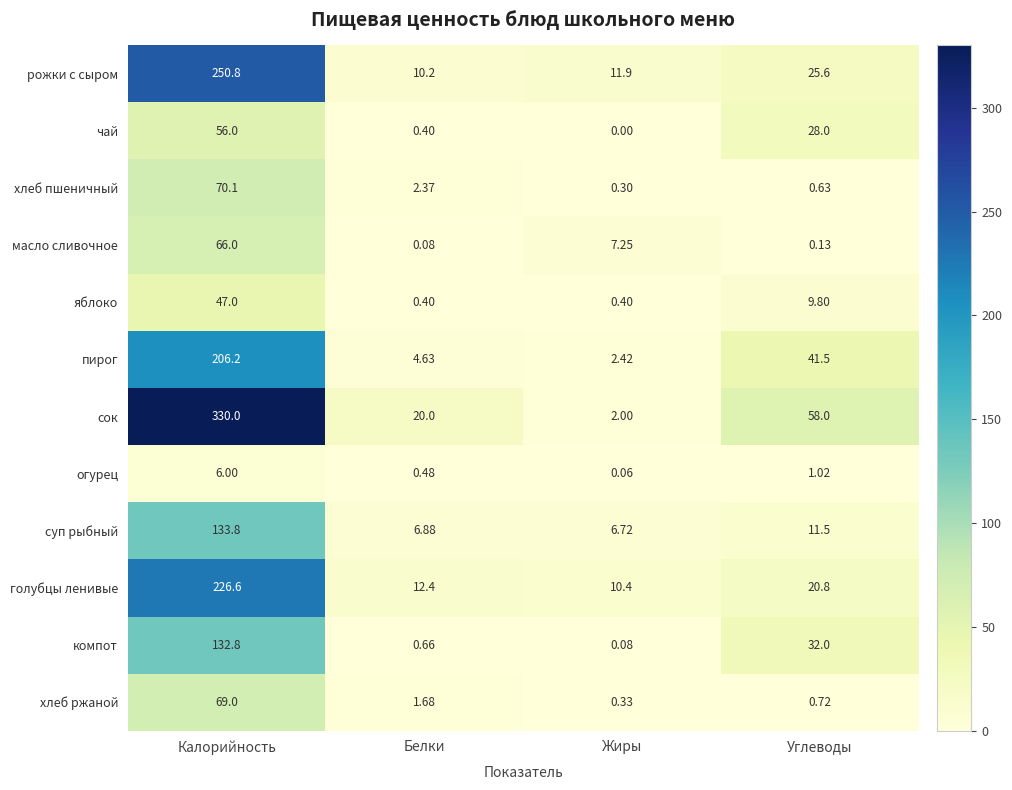

Is the value of пирог at Жиры greater than the value of масло сливочное at Калорийность?

No